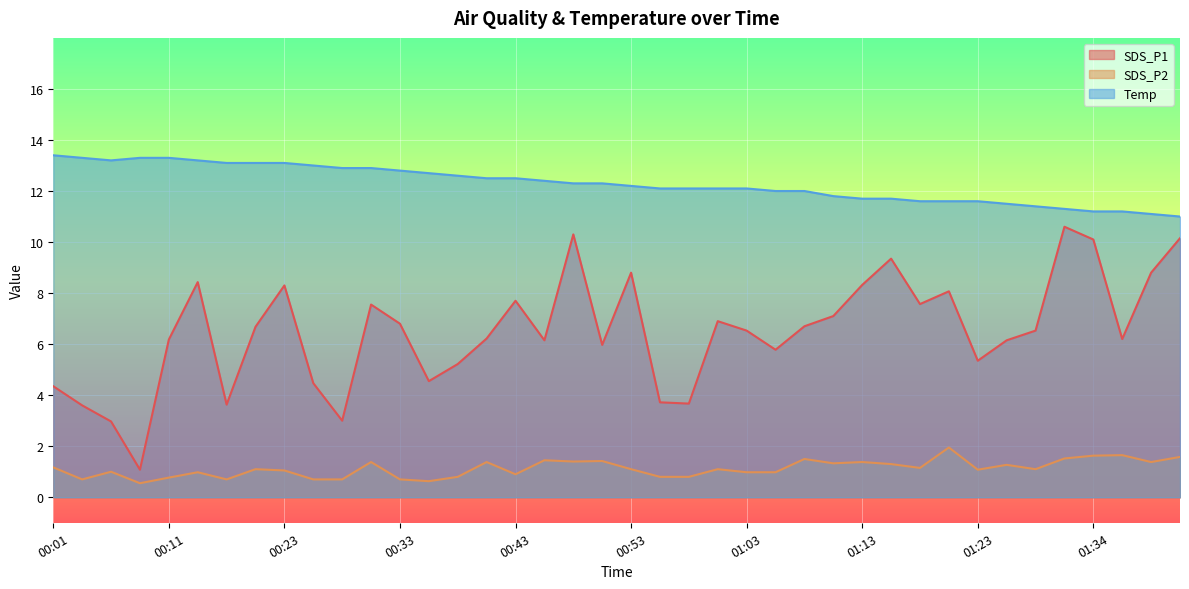

Which series has the largest range (max minus min)?

SDS_P1